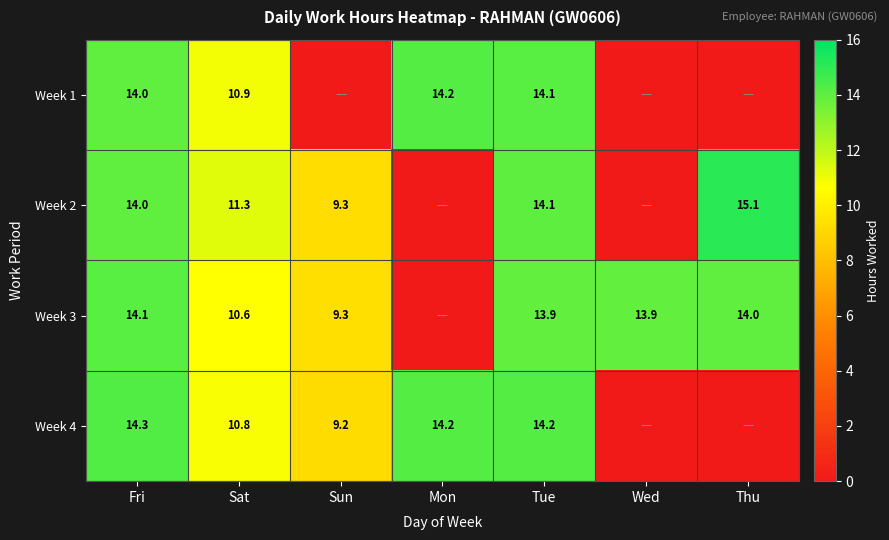

What is the difference between the Week 4 values at Sun and Fri?

5.1